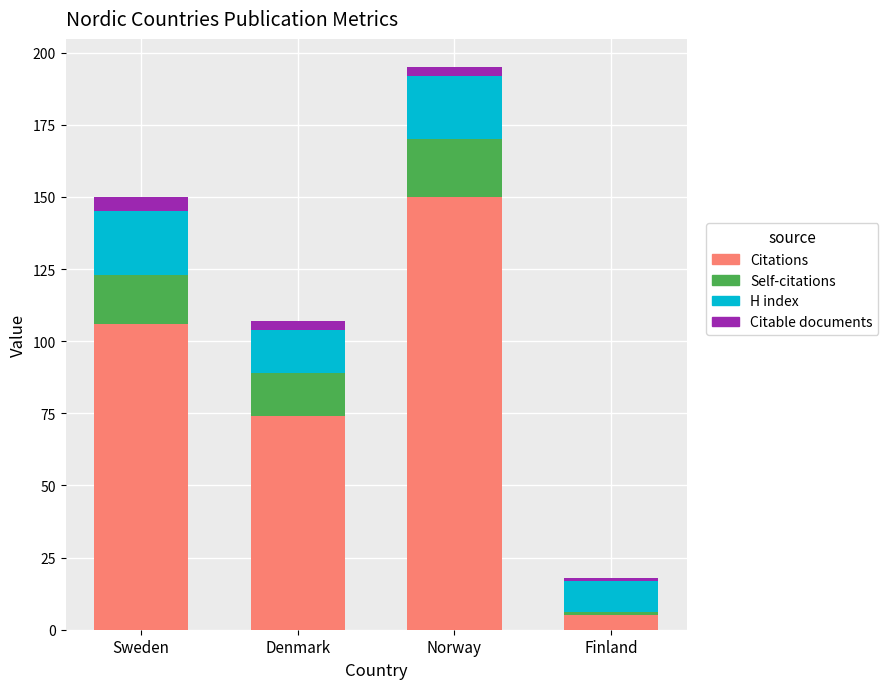

Which category has the highest value in the Citations series?

Norway